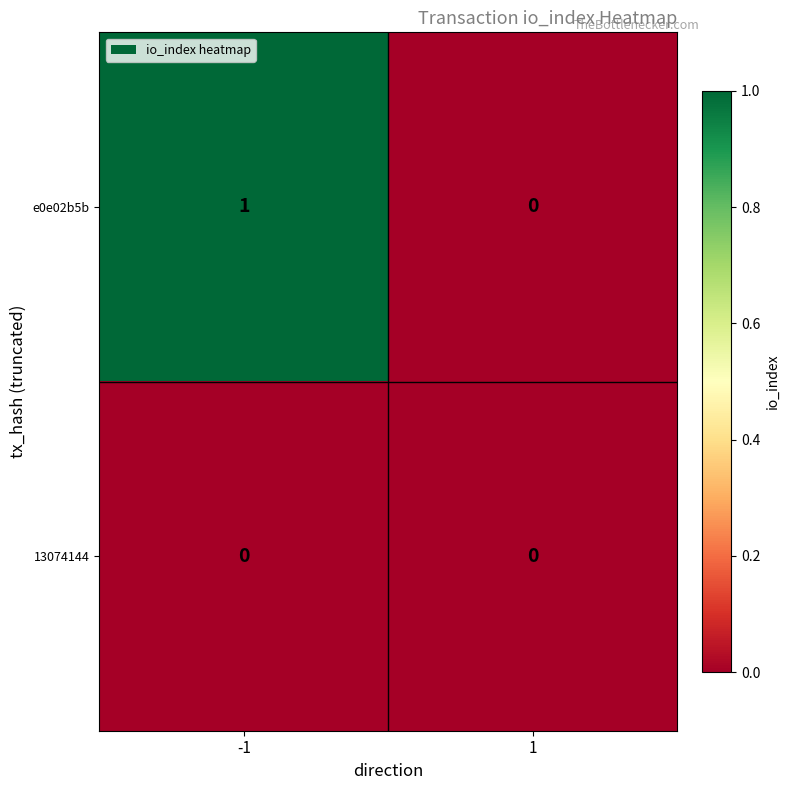

Rank the series by their average value, from lowest to highest.

13074144, e0e02b5b